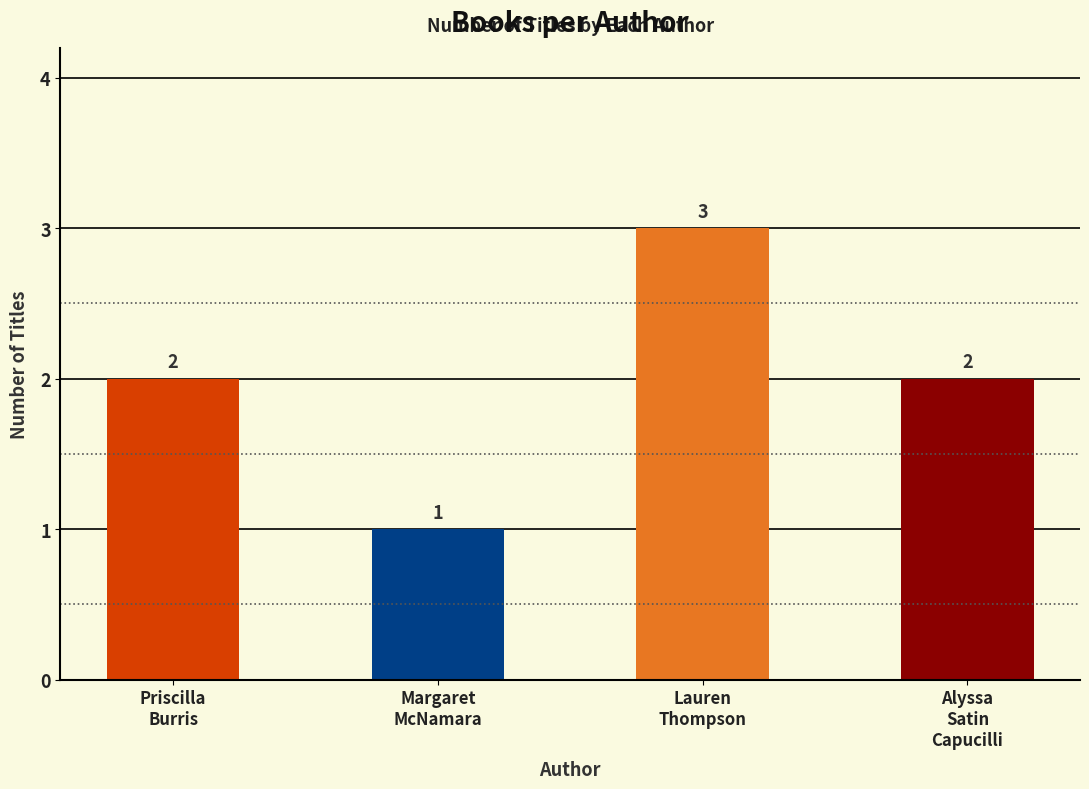

What position from the right is Alyssa
Satin
Capucilli?

1